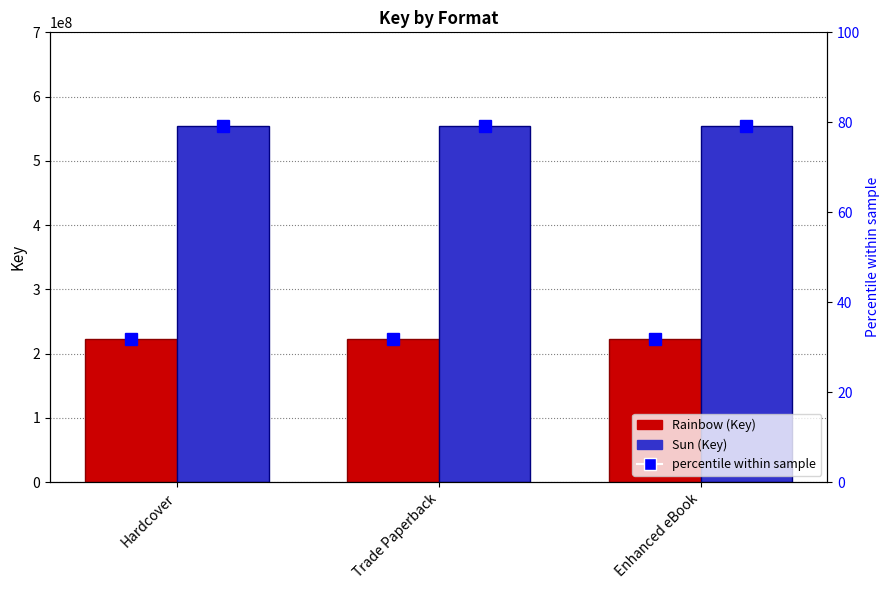

The Rainbow series shows 223410318.0 at Hardcover. True or false?

True